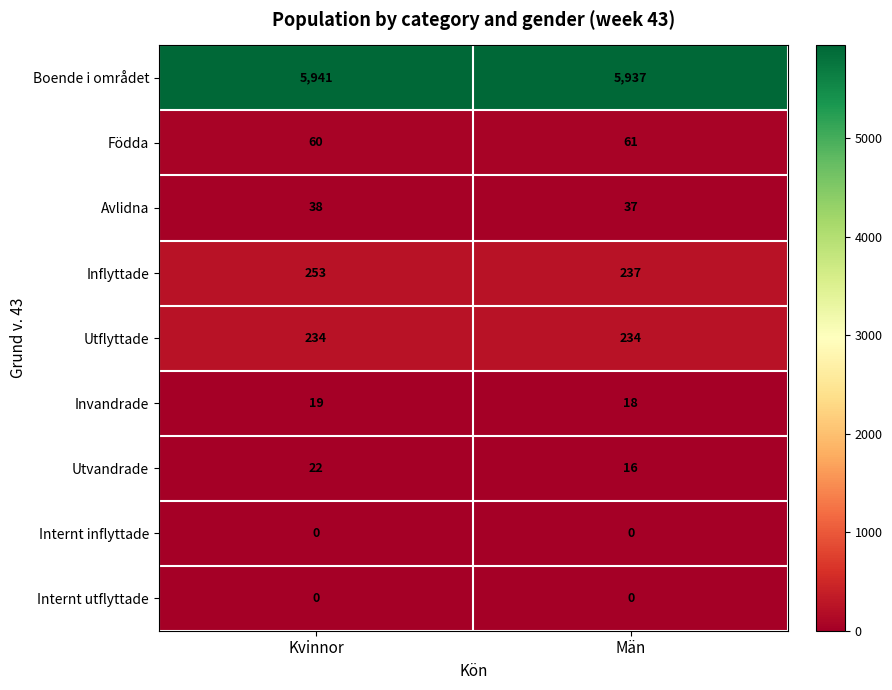

Reading left to right, transcribe all the data shown in this chart.

Boende i området: Kvinnor=5941	Män=5937
Födda: Kvinnor=60	Män=61
Avlidna: Kvinnor=38	Män=37
Inflyttade: Kvinnor=253	Män=237
Utflyttade: Kvinnor=234	Män=234
Invandrade: Kvinnor=19	Män=18
Utvandrade: Kvinnor=22	Män=16
Internt inflyttade: Kvinnor=0	Män=0
Internt utflyttade: Kvinnor=0	Män=0